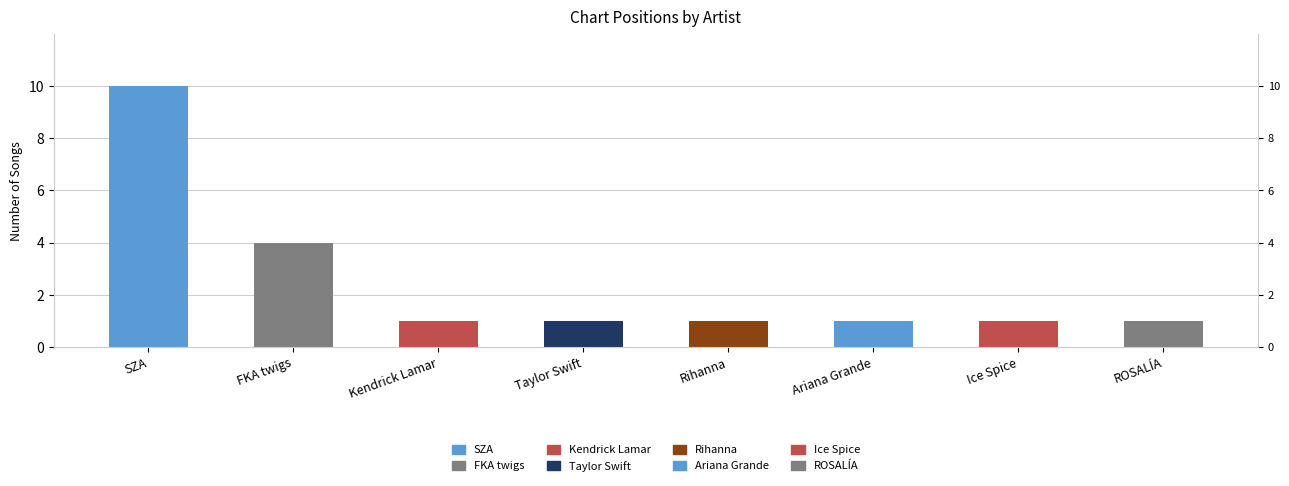

Which label corresponds to the largest value in the chart?

SZA